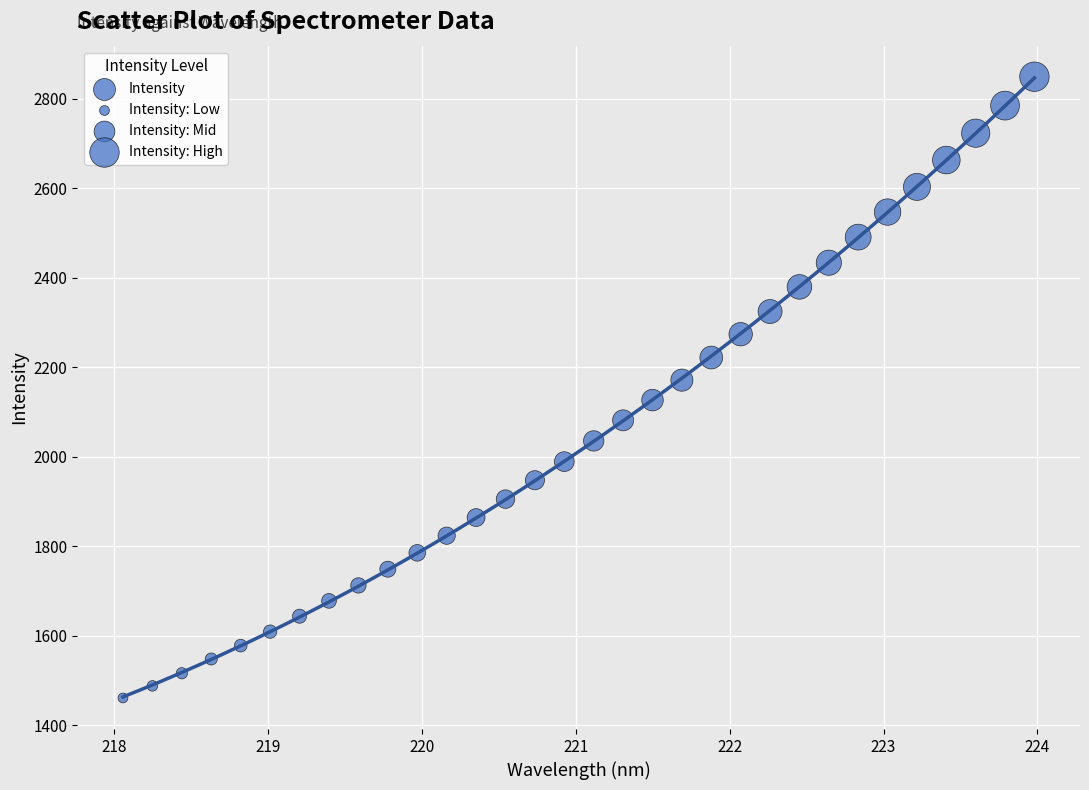

What is the range of X values (max minus min)?

5.9